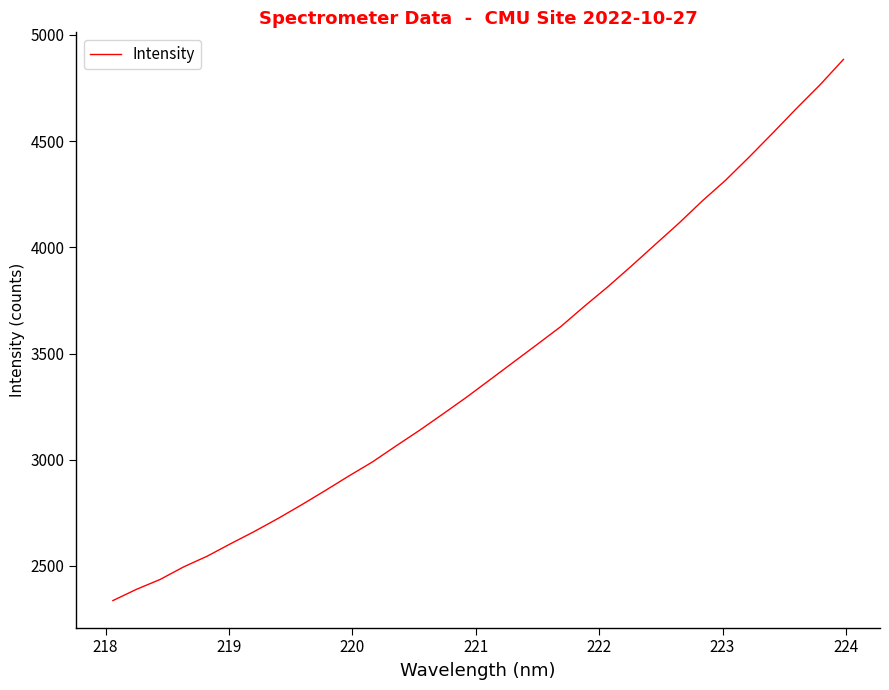

What is the greatest value displayed?

4884.4